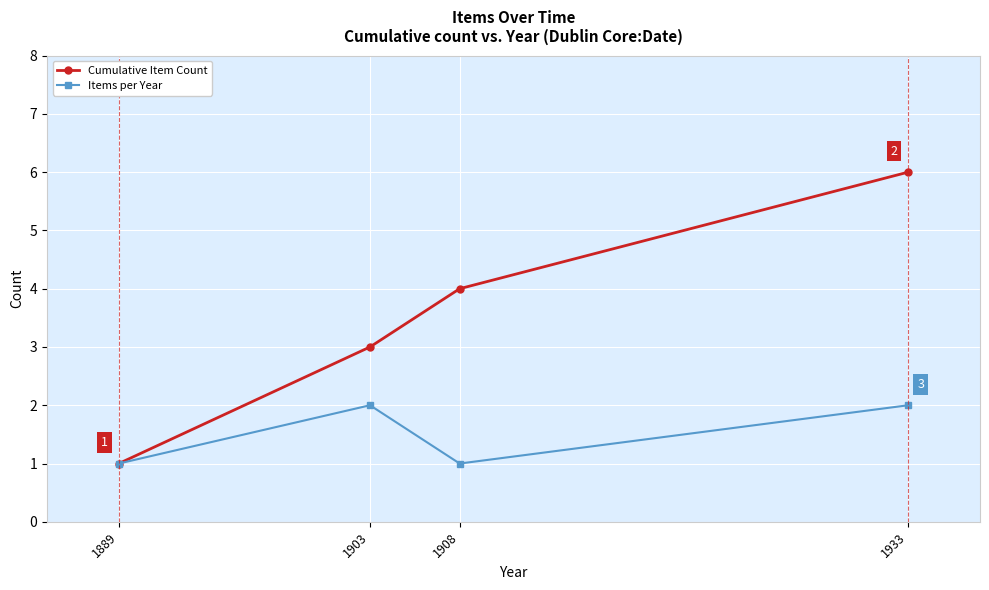

What is the lowest value of the Cumulative Item Count series?

1